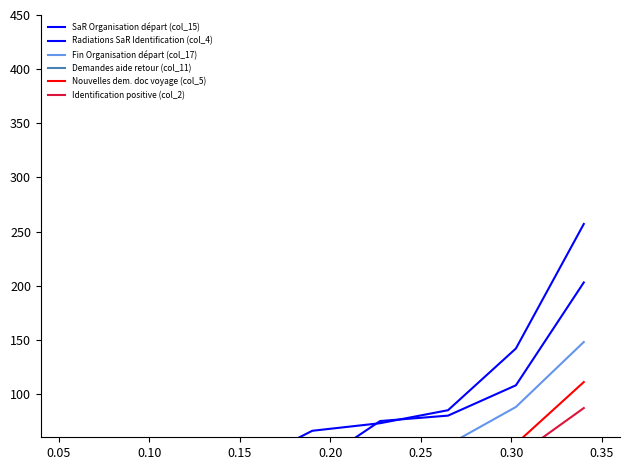

What is the value of the Nouvelles dem. doc voyage (col_5) point at the 6th from the left?

18